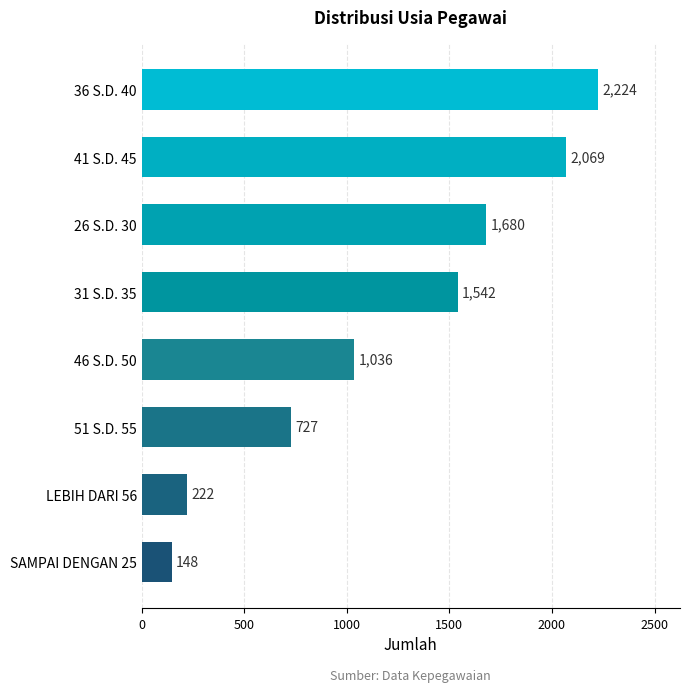

What is the smallest value displayed?

148